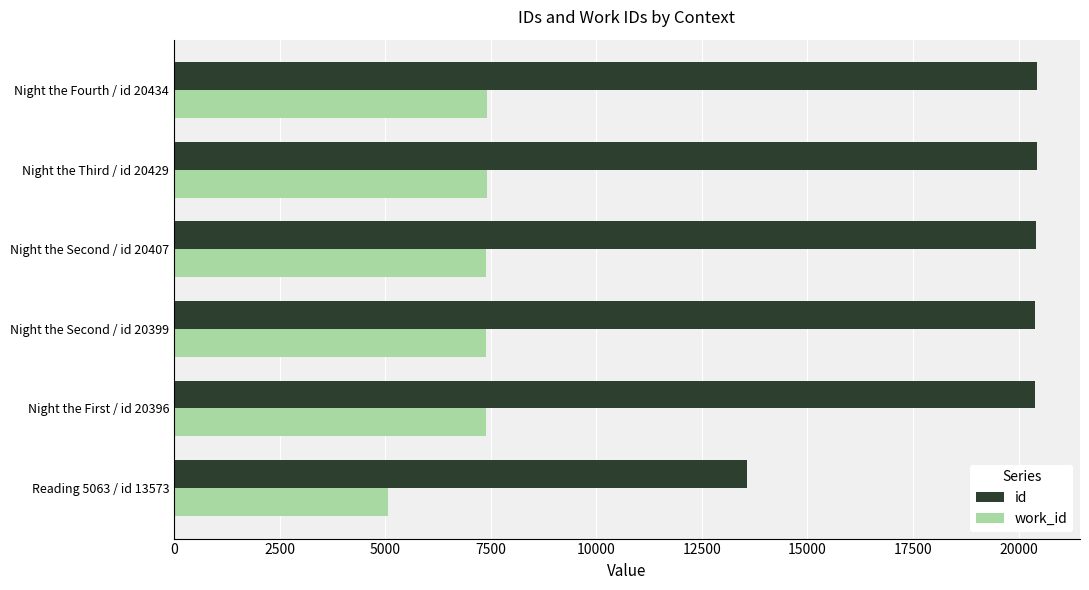

Is it true that id equals 28125 at Night the Third / id 20429?

False